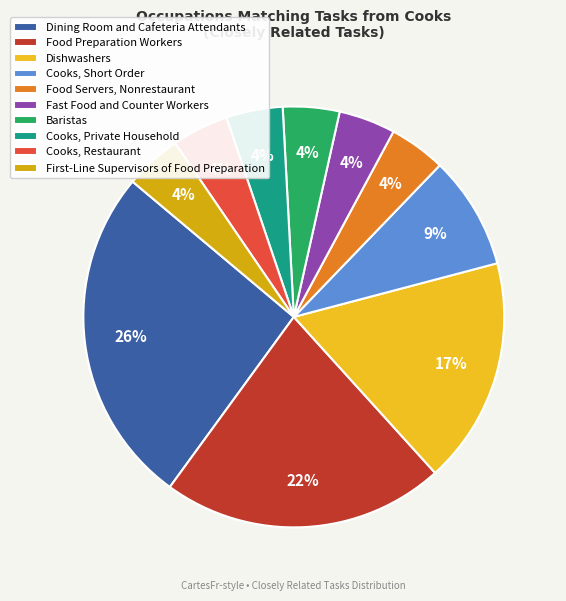

To the nearest percent, what is the difference between the Dining Room and Cafeteria Attendants and Dishwashers slice percentages?

9%